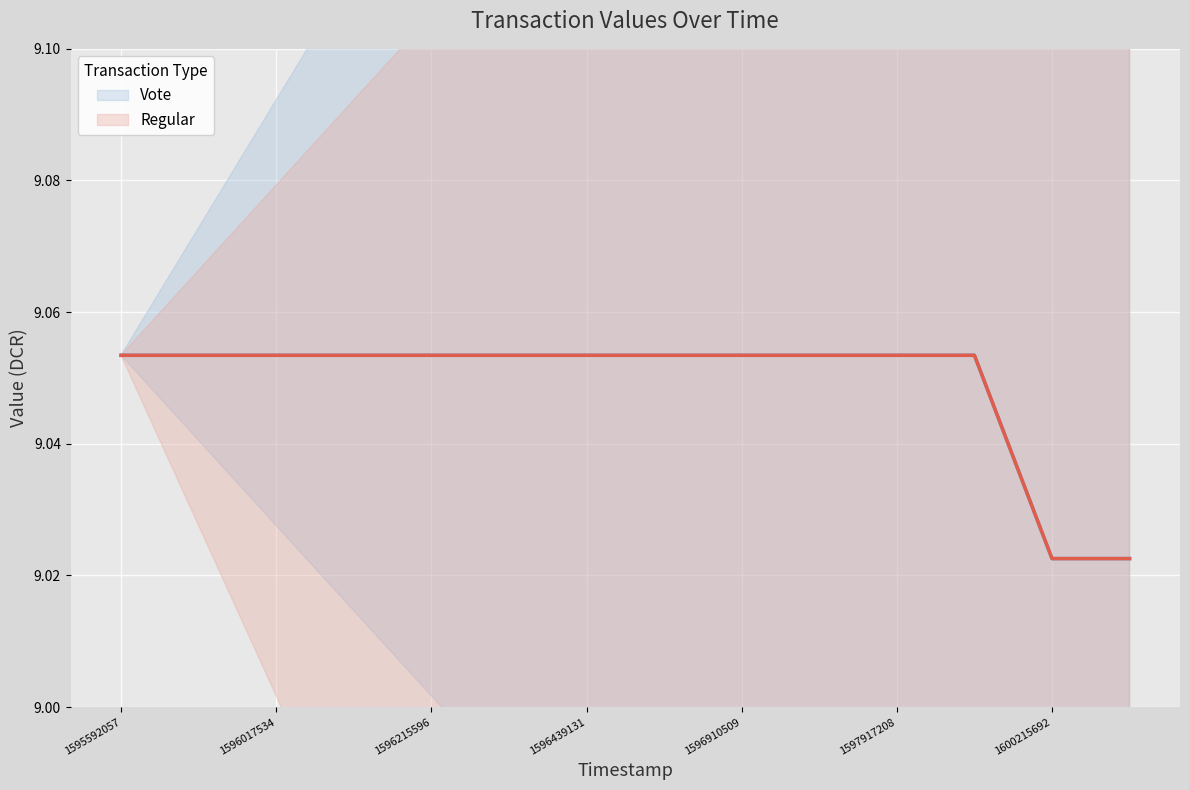

Does the chart display data point markers on the line(s)?

No